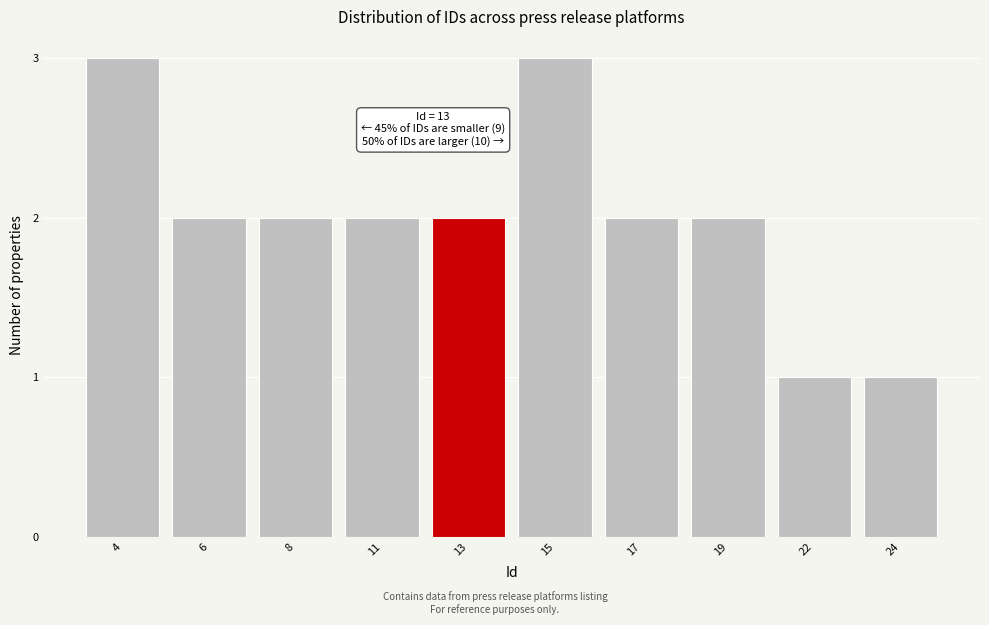

Reading left to right, list all the values displayed in this chart.

4=3	6=2	8=2	11=2	13=2	15=3	17=2	19=2	22=1	24=1